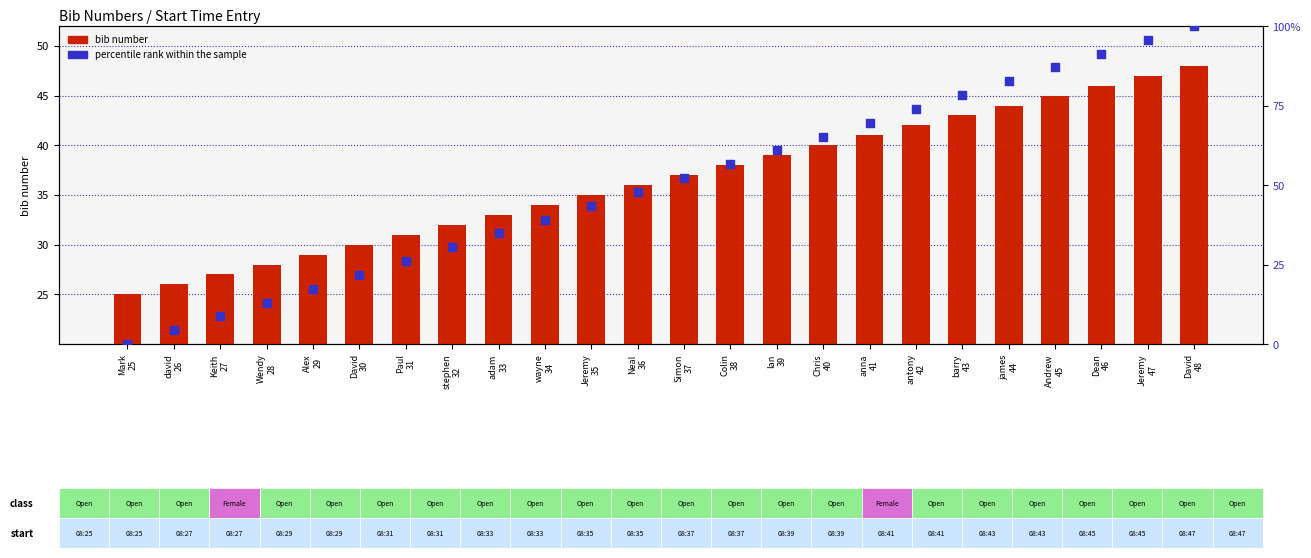

Which series has the largest total across all categories?

percentile rank within the sample